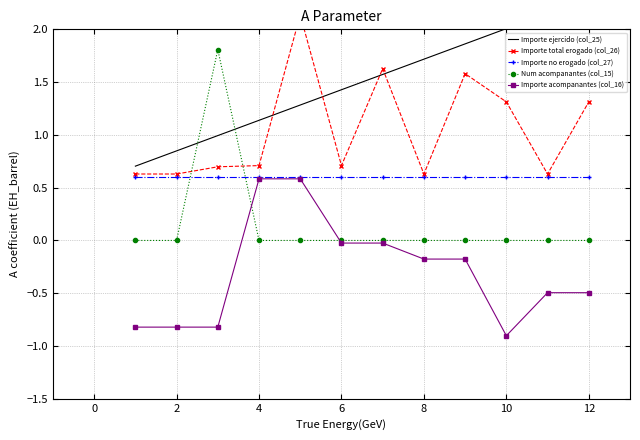

How many intersections are there between Importe total erogado (col_26) and Importe ejercido (col_25)?

4